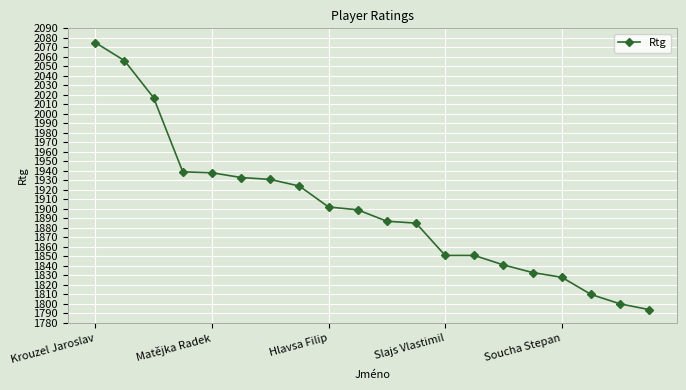

How many series are shown in this chart?

1